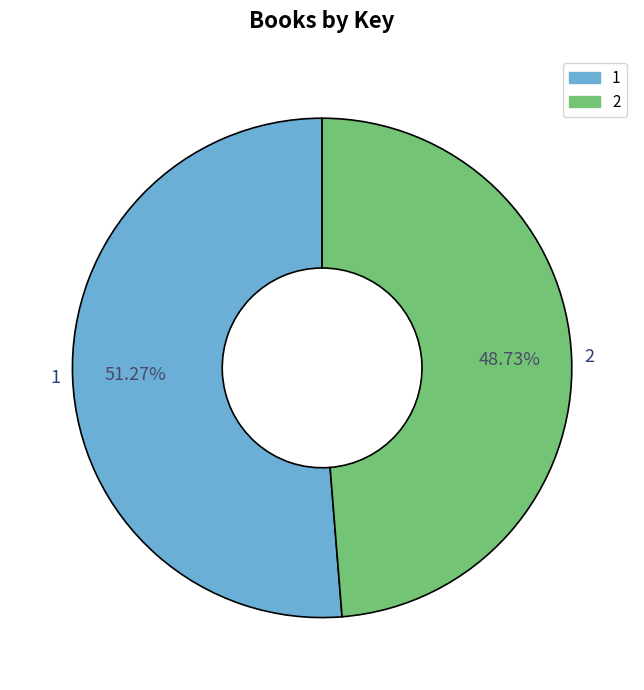

Which slice is the largest?

1